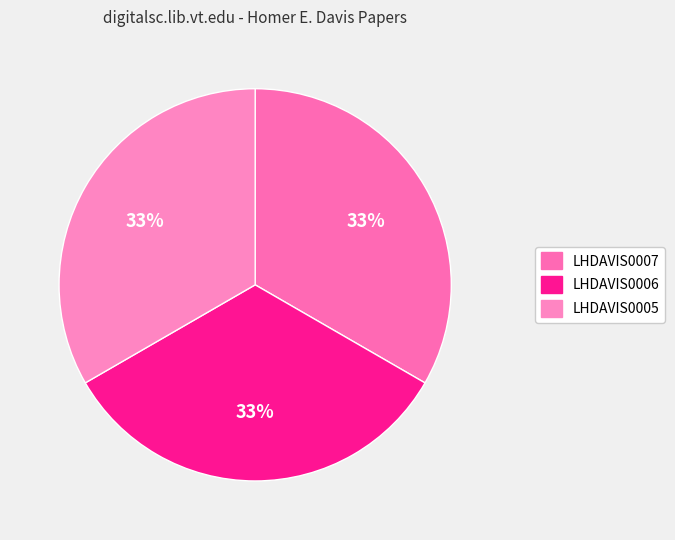

How many slices are in this pie chart?

3